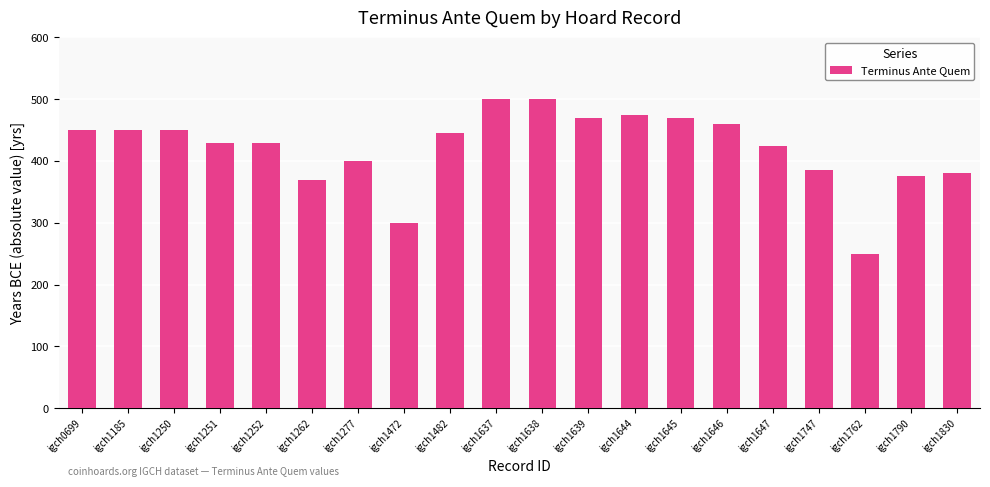

What is the sum of the values at igch1647 and igch1639?

895